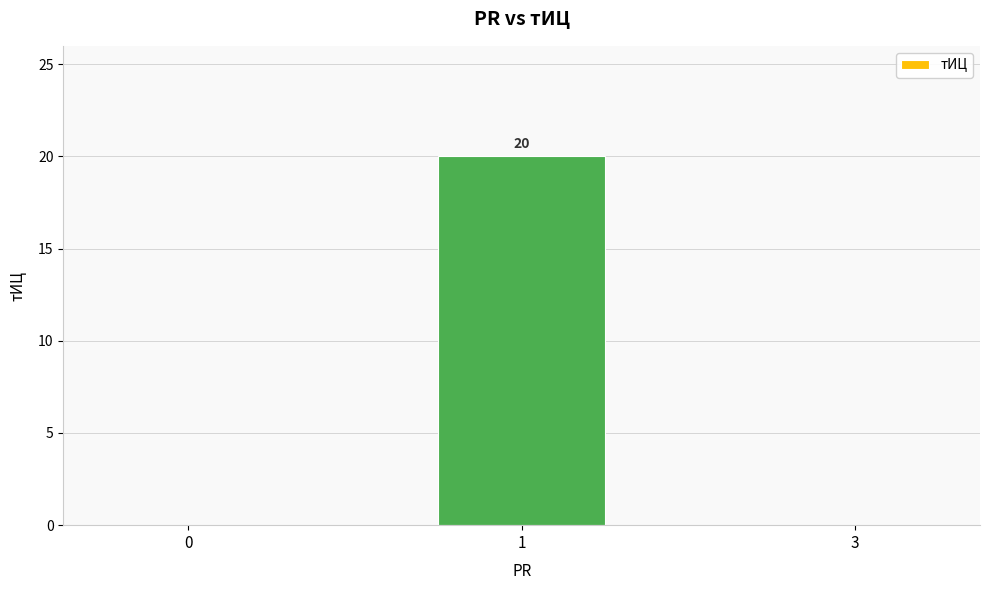

Read the value at 1, to the nearest 10.

20